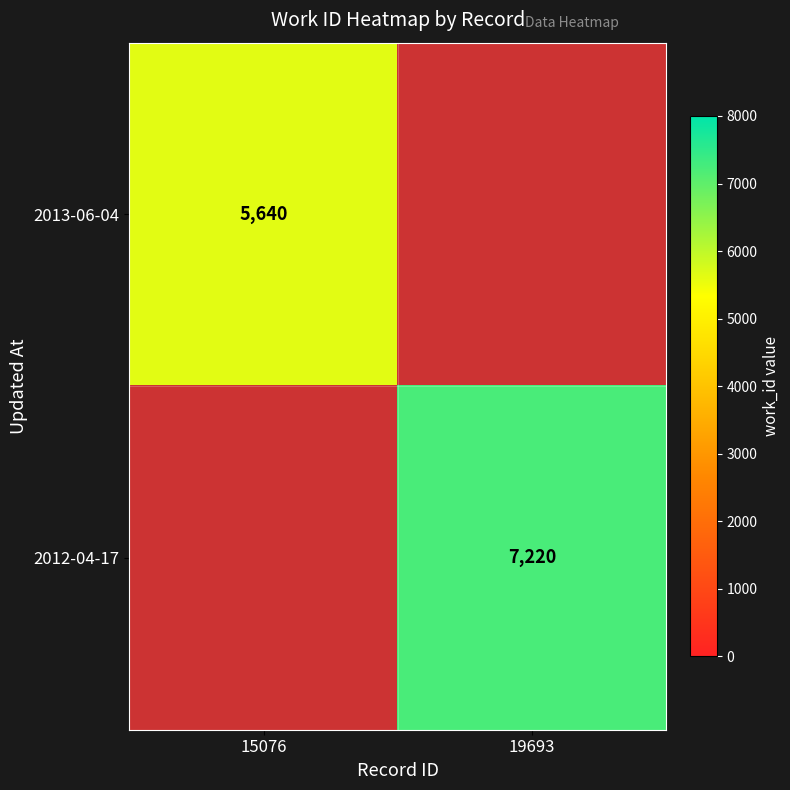

Is the value of 2012-04-17 at 19693 greater than the value of 2013-06-04 at 15076?

Yes